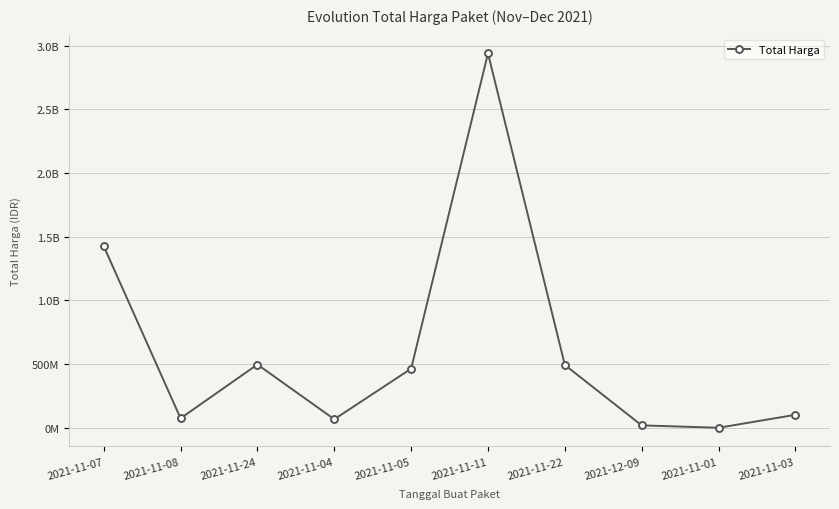

Rank the categories by value from lowest to highest.

2021-11-01, 2021-12-09, 2021-11-04, 2021-11-08, 2021-11-03, 2021-11-05, 2021-11-22, 2021-11-24, 2021-11-07, 2021-11-11